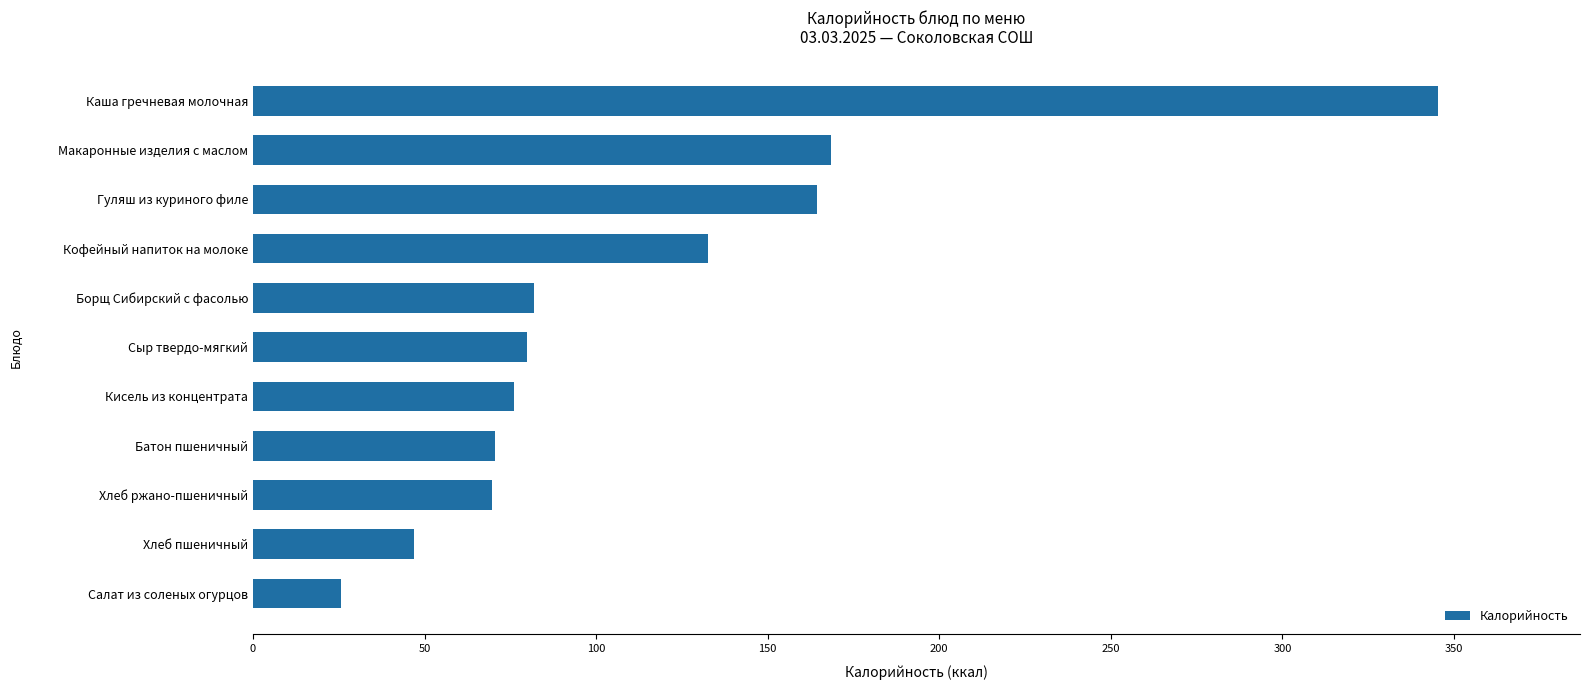

What is the average value?

114.6